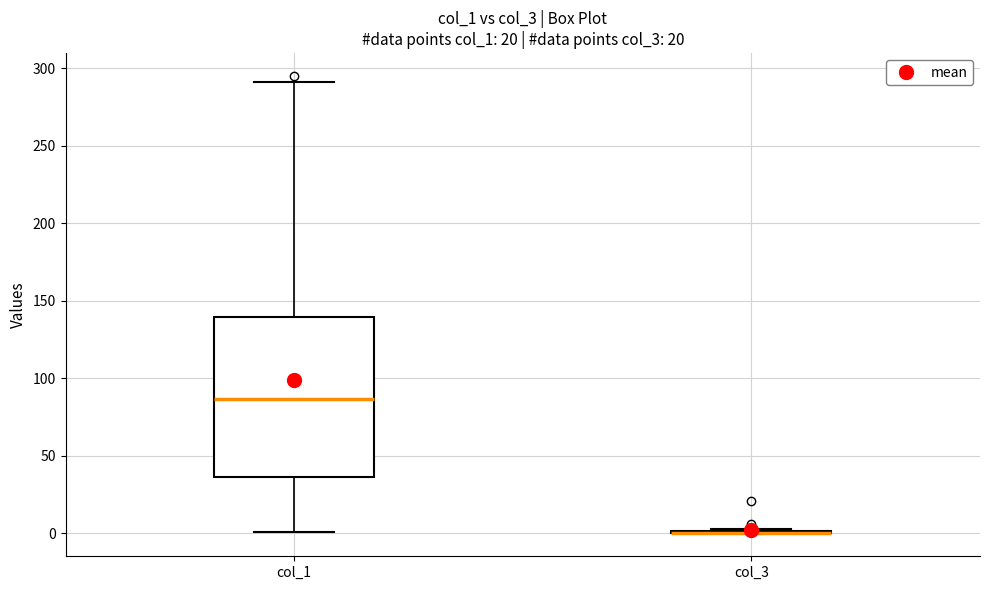

Where does the upper whisker of the box for col_1 end on the y-axis? The values are not printed on the chart, so give them approximately, as read against the axis.

290